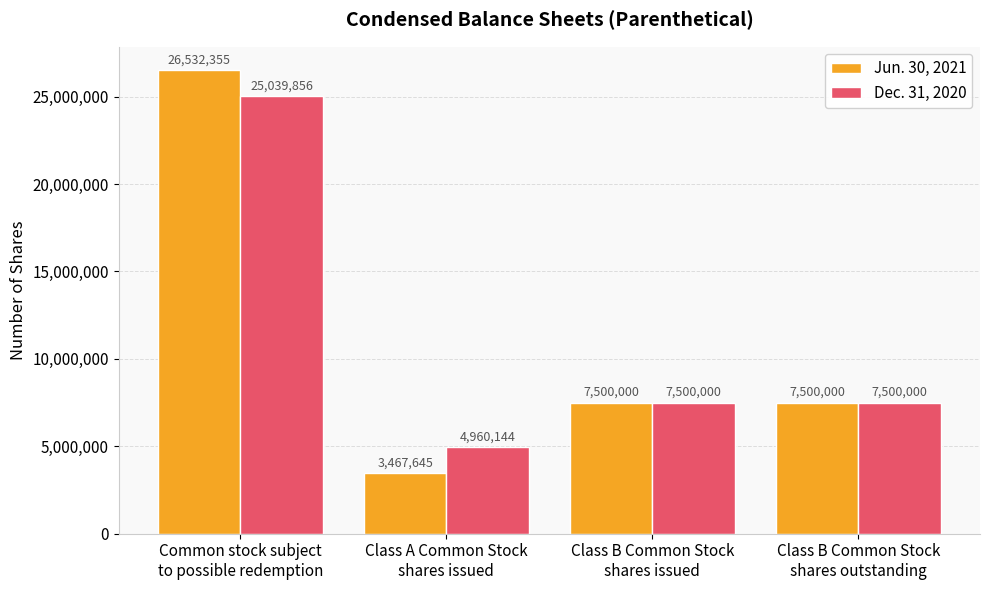

Is the value of Jun. 30, 2021 at Common stock subject
to possible redemption greater than the value of Dec. 31, 2020 at Class B Common Stock
shares issued?

Yes